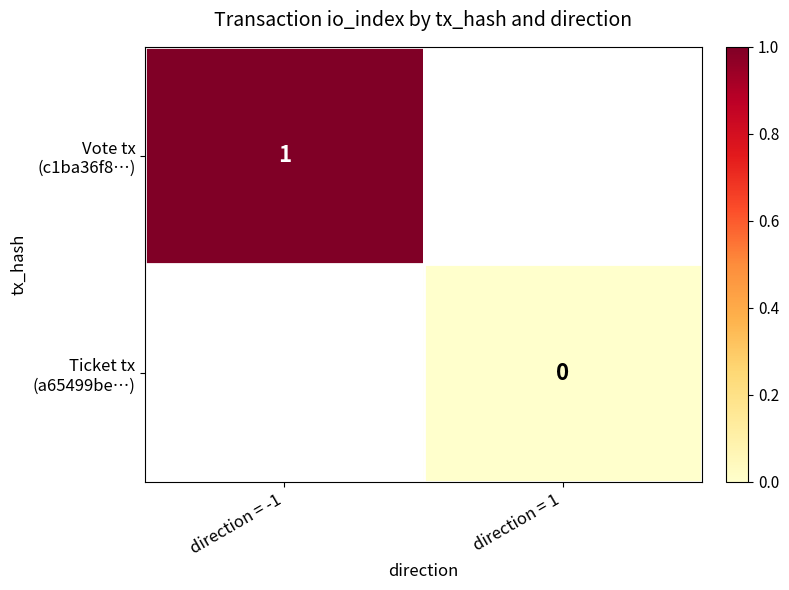

Which series has the widest spread of values?

Vote tx (c1ba36f8…)